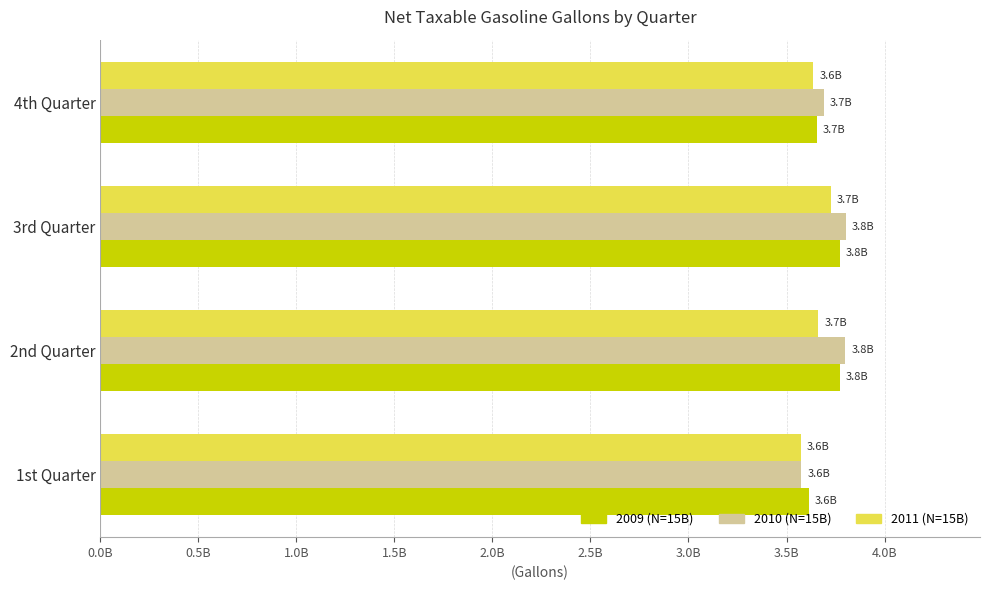

What is the smallest value displayed?

3573104631